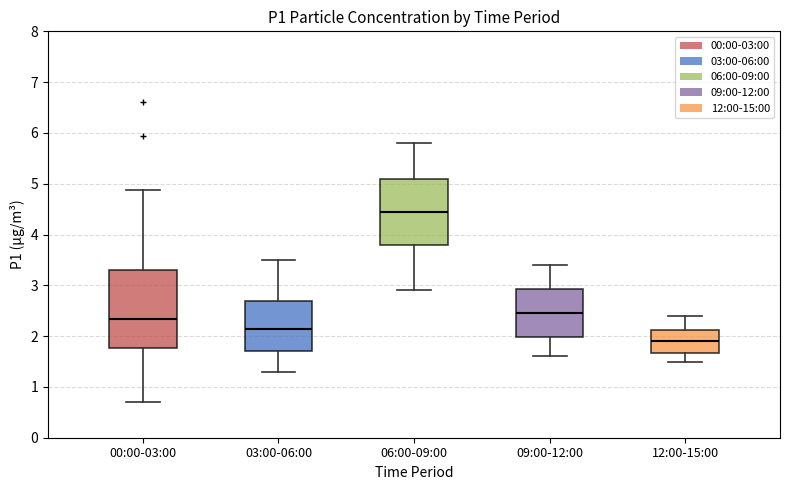

Where is the upper edge of the box for 03:00-06:00 on the y-axis? The values are not printed on the chart, so give them approximately, as read against the axis.

2.7